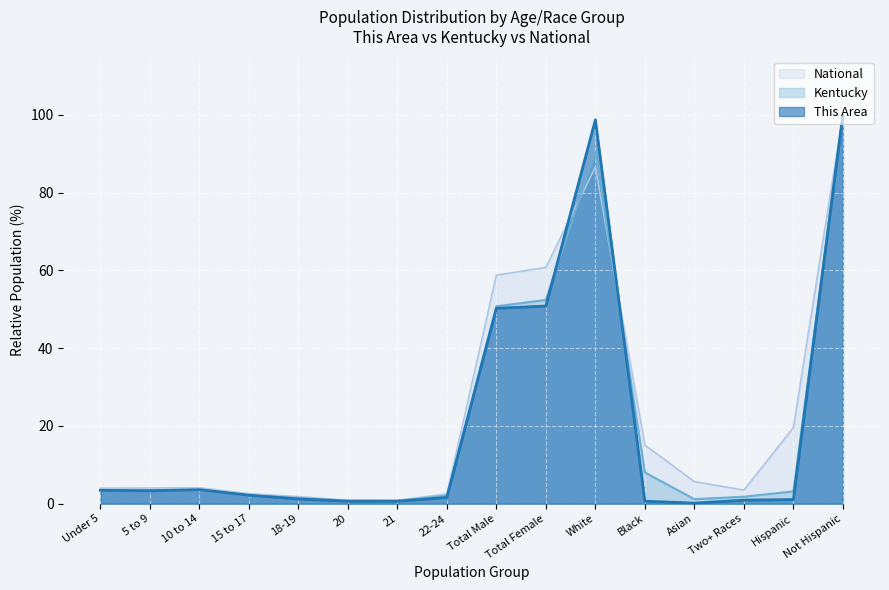

What is the sum of all This Area values?

319.1